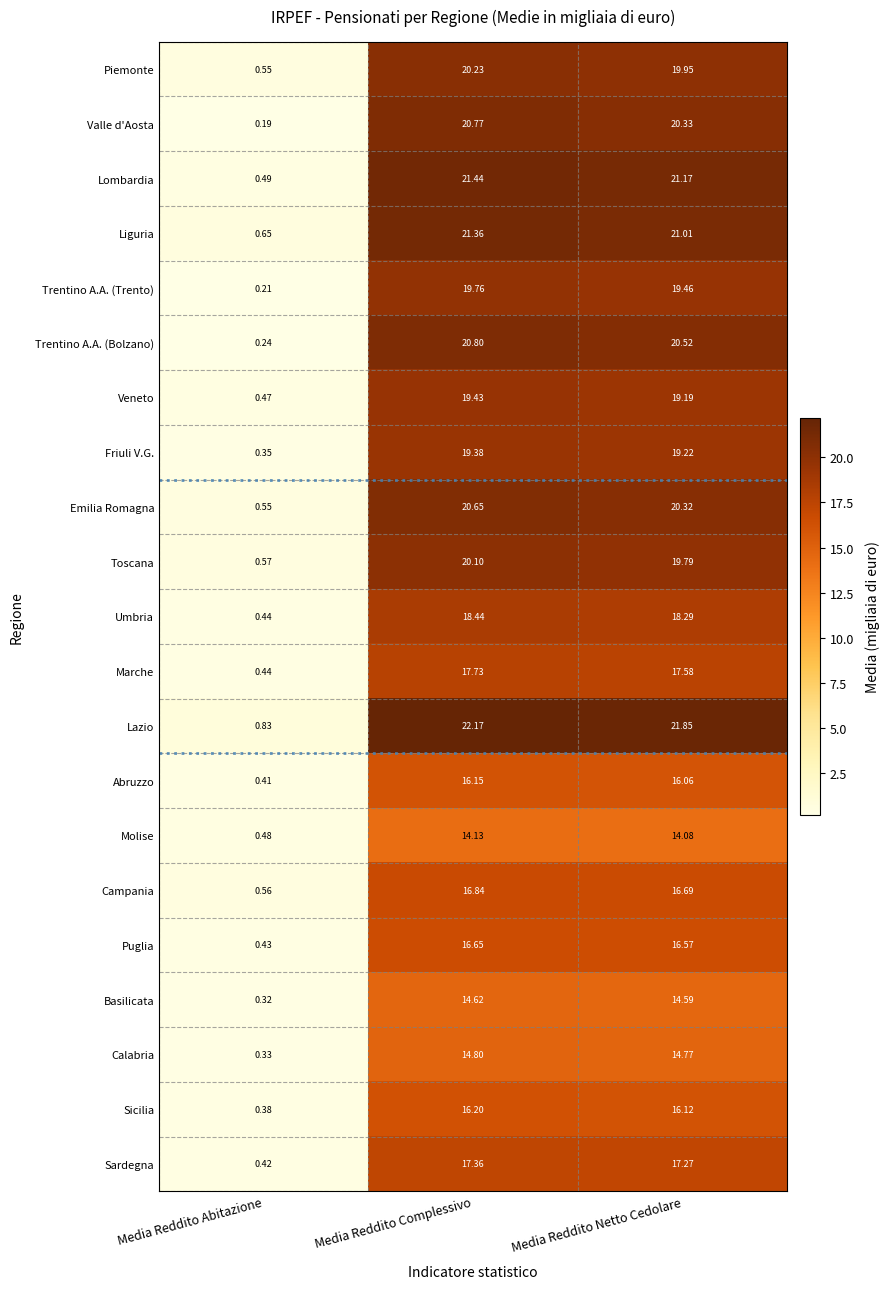

At how many categories does at least one series exceed 2?

2